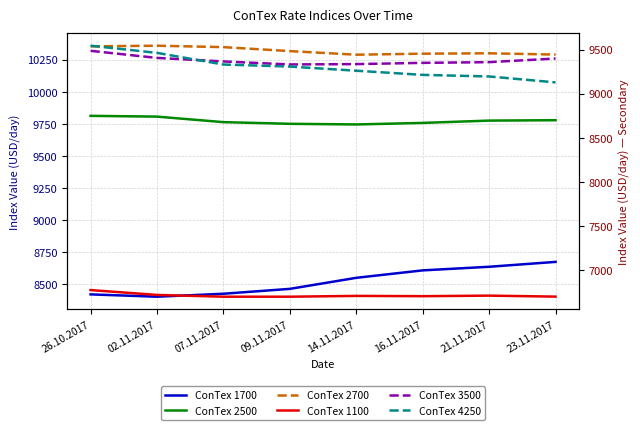

Count the number of data series in this chart.

6